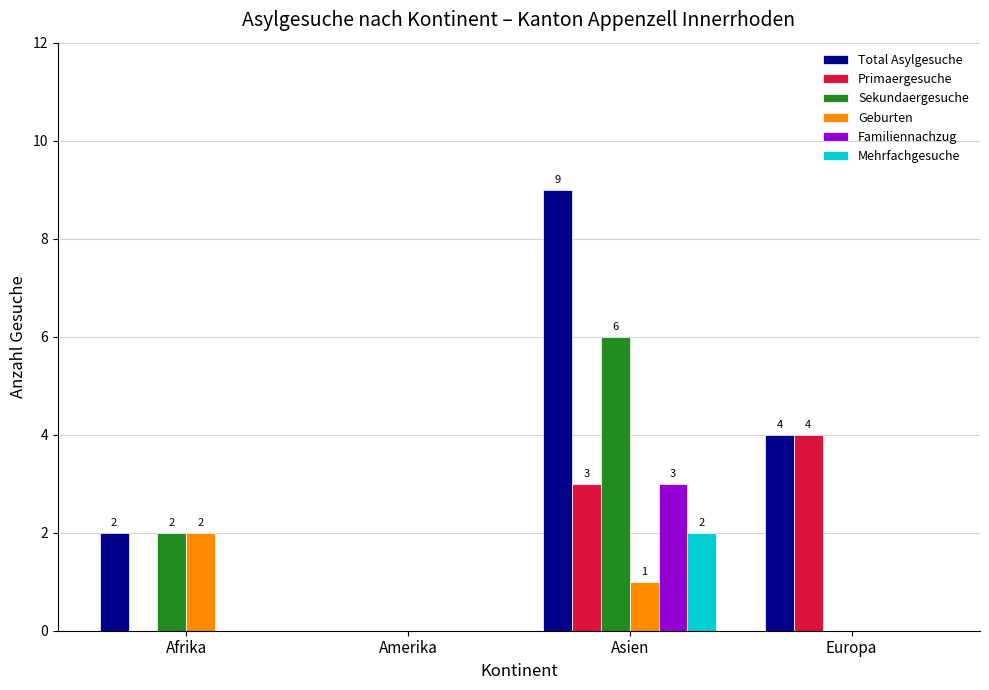

What is the greatest value displayed?

9